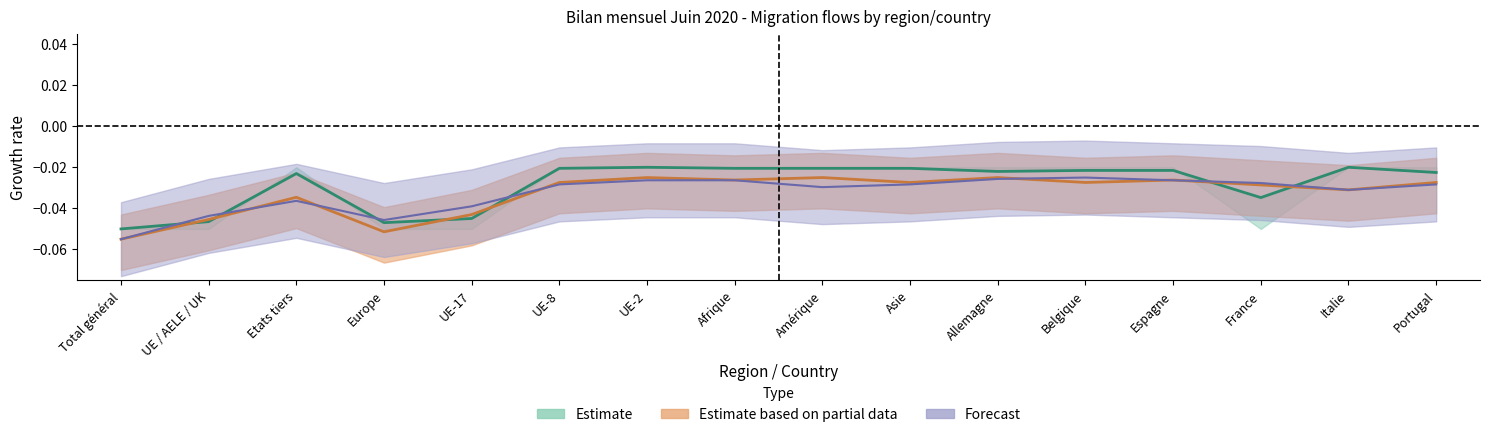

At which category is the sum across all series the highest?

UE-2